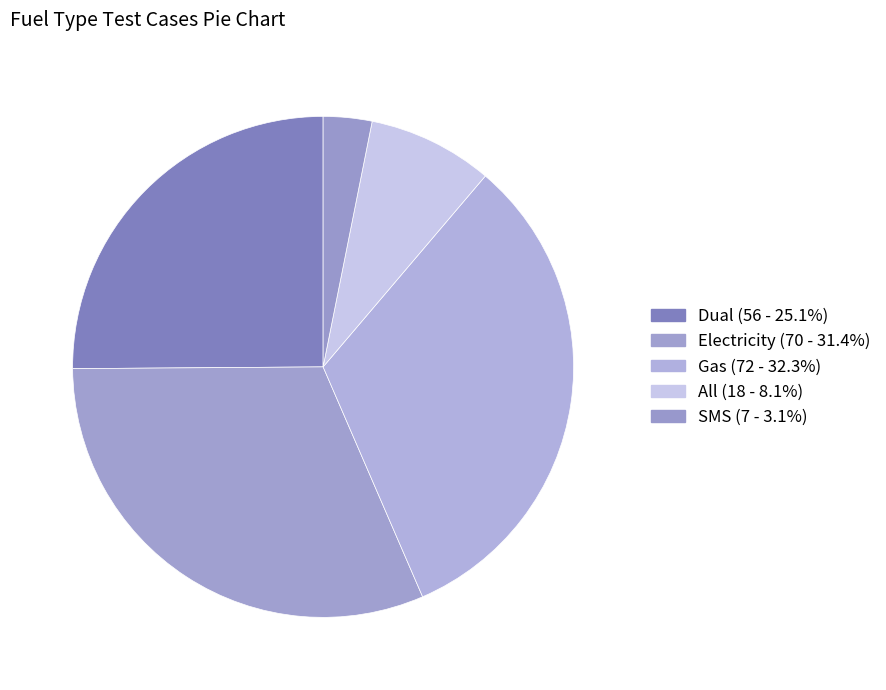

Count the number of slices in the pie.

5